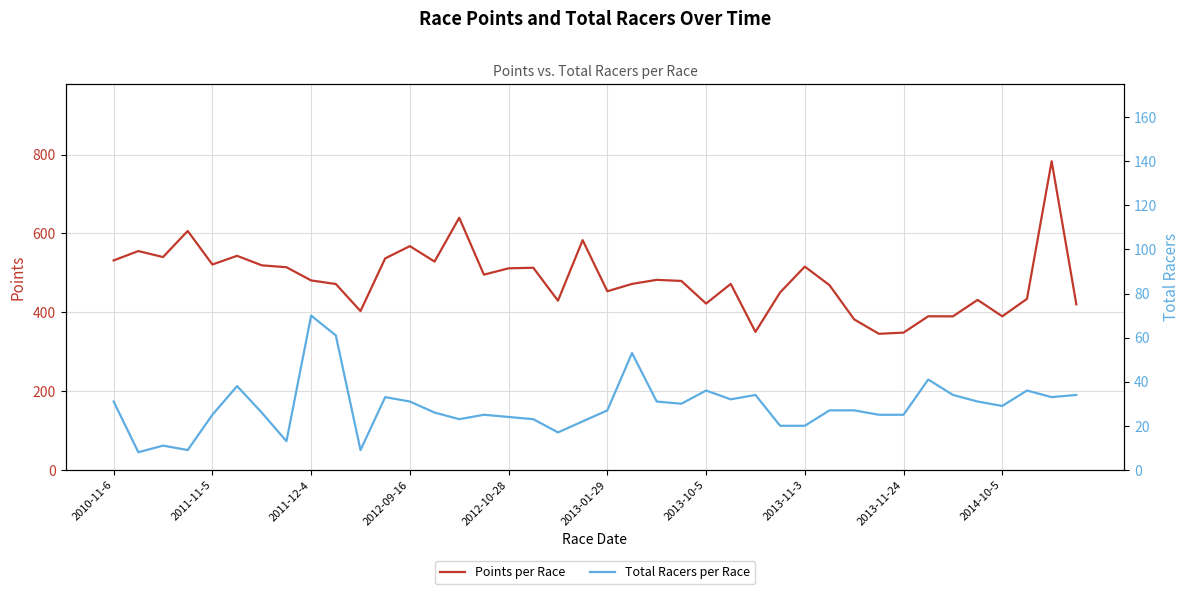

Which series has the widest spread of values?

Points per Race